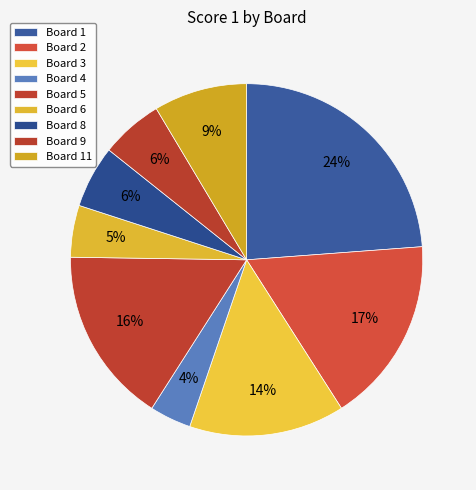

The Board 1 slice represents 29% of the pie. True or false?

False